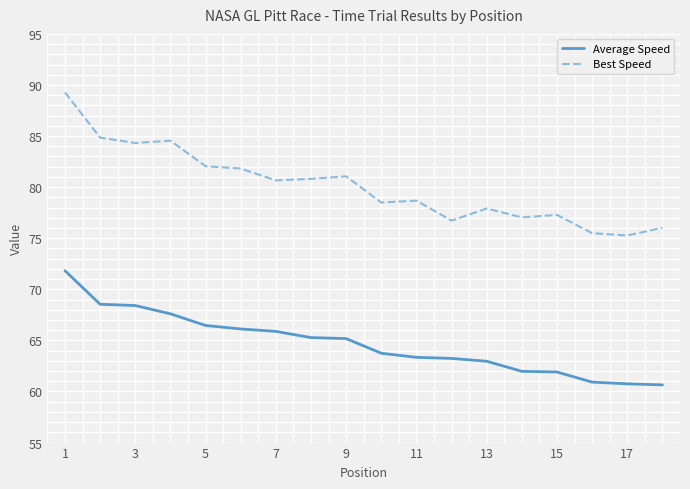

How many series are shown in this chart?

2